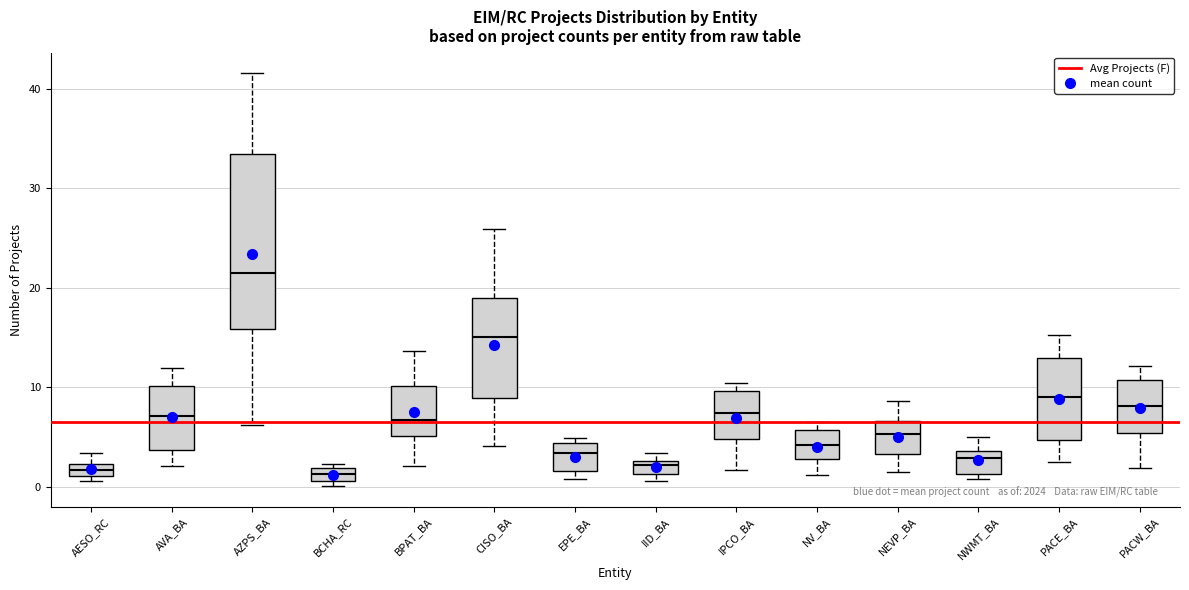

Which box is the tallest, from its lower edge to its upper edge?

AZPS_BA